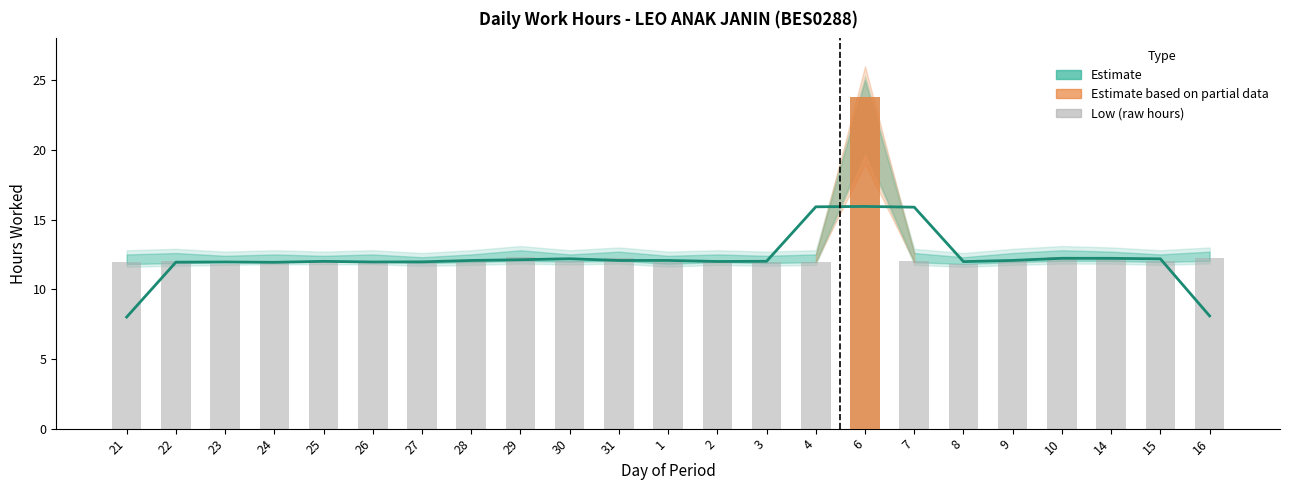

What is the sum of all Low (raw hours) values?

288.9